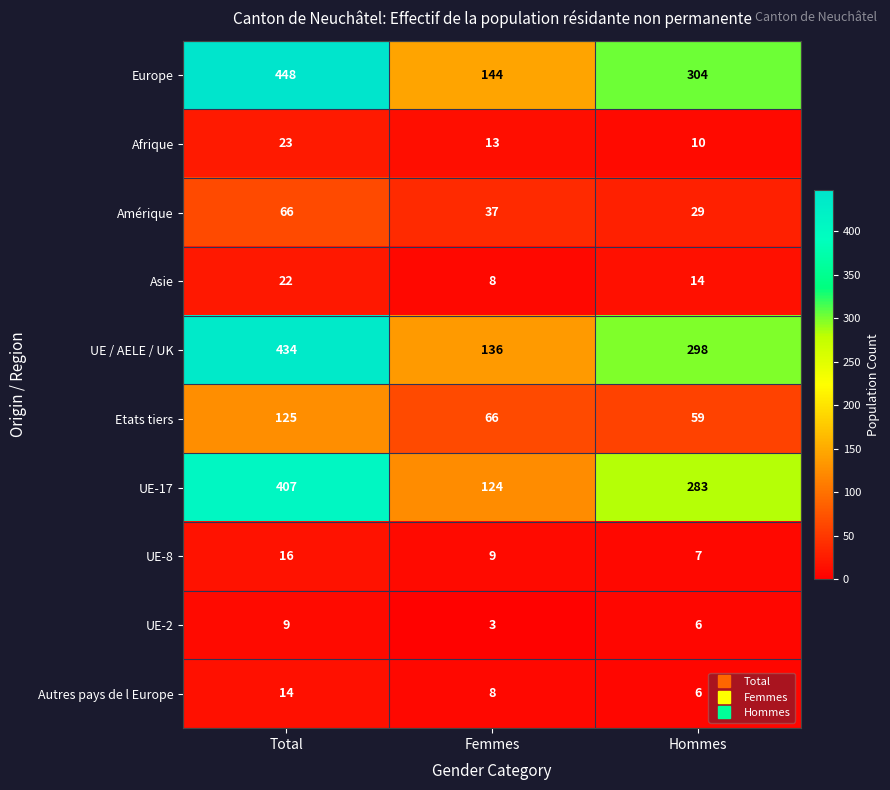

Reading right to left, what are all the values shown in this chart?

Europe: Hommes=304	Femmes=144	Total=448
Afrique: Hommes=10	Femmes=13	Total=23
Amérique: Hommes=29	Femmes=37	Total=66
Asie: Hommes=14	Femmes=8	Total=22
UE / AELE / UK: Hommes=298	Femmes=136	Total=434
Etats tiers: Hommes=59	Femmes=66	Total=125
UE-17: Hommes=283	Femmes=124	Total=407
UE-8: Hommes=7	Femmes=9	Total=16
UE-2: Hommes=6	Femmes=3	Total=9
Autres pays de l Europe: Hommes=6	Femmes=8	Total=14